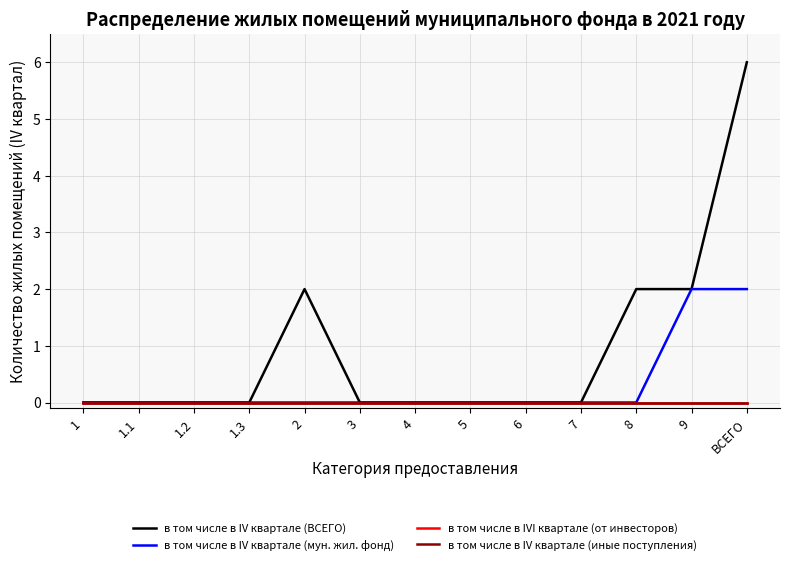

Is this an area chart (filled region under the line)?

No